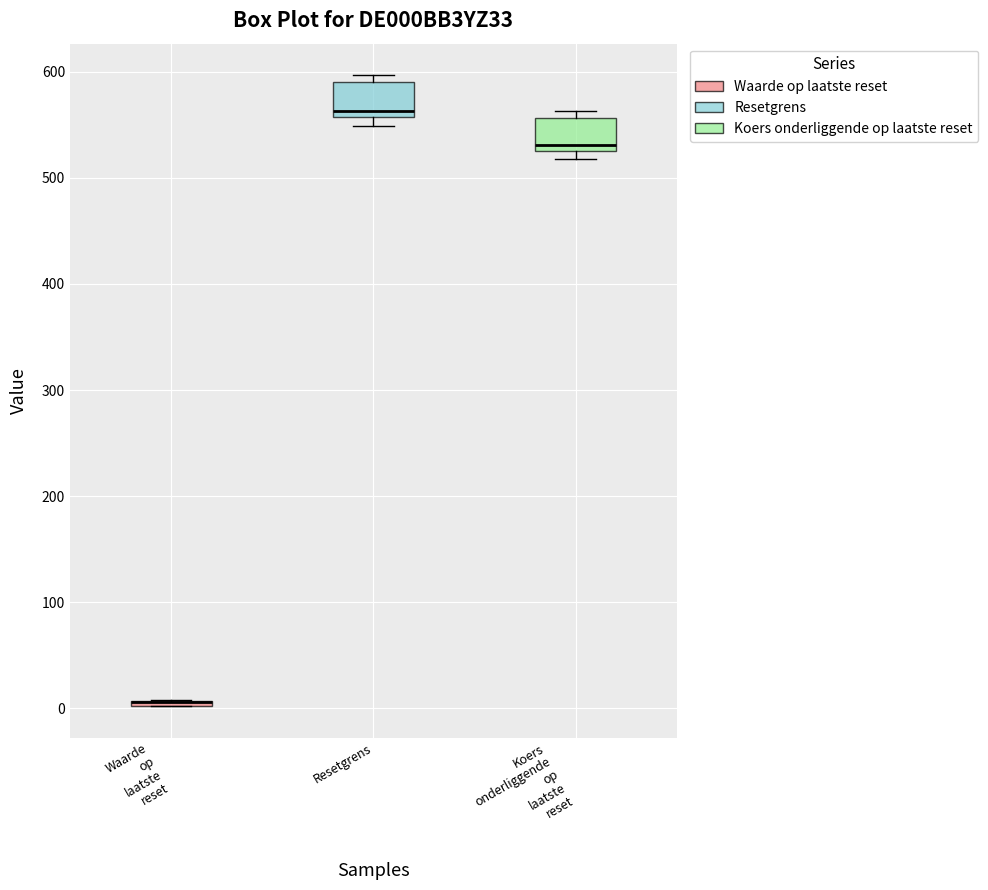

Where is the lower edge of the box for Waarde op laatste reset on the y-axis? The values are not printed on the chart, so give them approximately, as read against the axis.

0